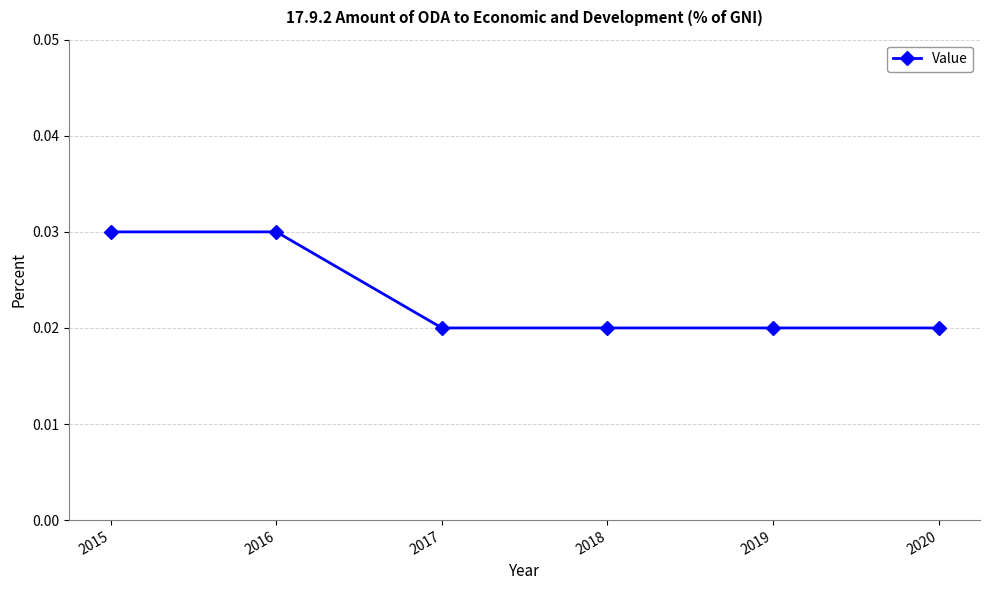

True or false: the data has more than 2 interior local peaks.

False